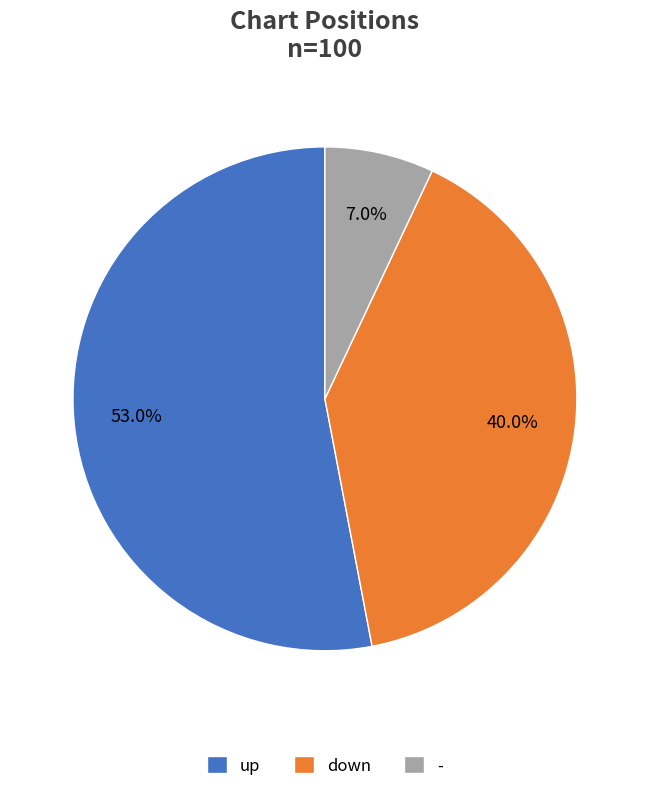

To the nearest percent, what is the combined percentage of down and up?

93%